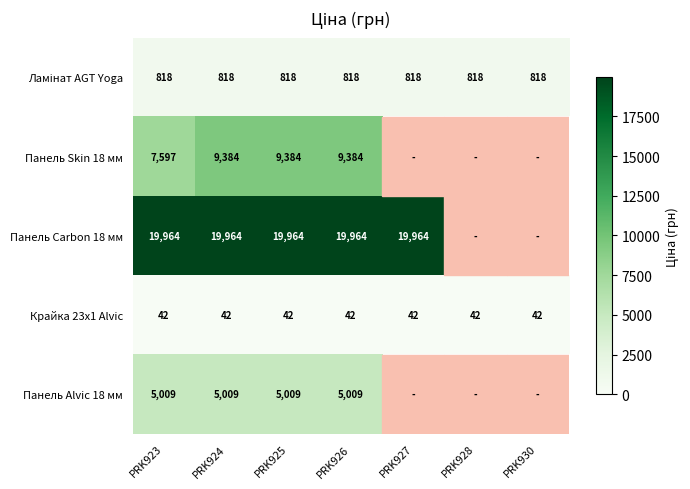

How many distinct data groups are displayed?

5